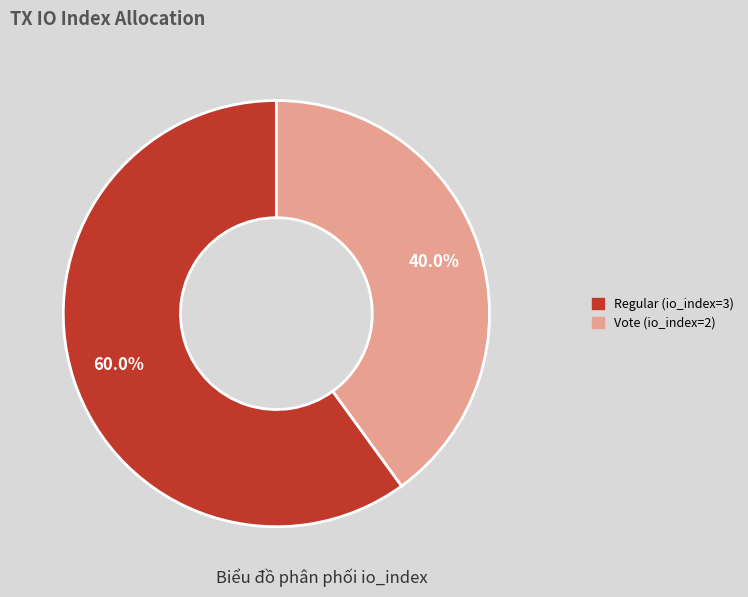

To the nearest percent, what is the difference between the Vote (io_index=2) and Regular (io_index=3) slice percentages?

20%